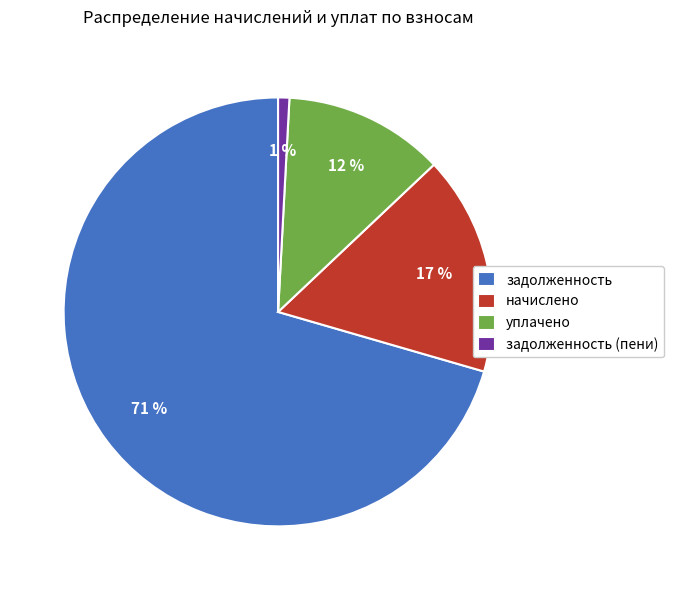

True or false: задолженность accounts for 86% of the total.

False